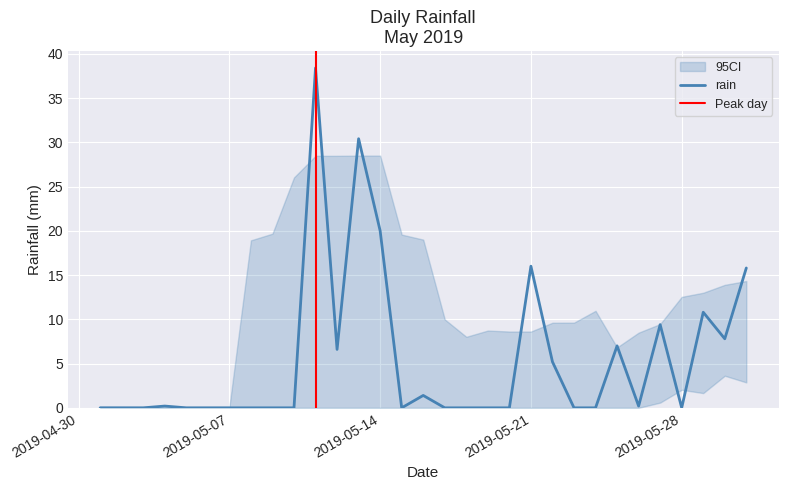

How many interior local valleys (lower than both neighbors) does the data have?

5